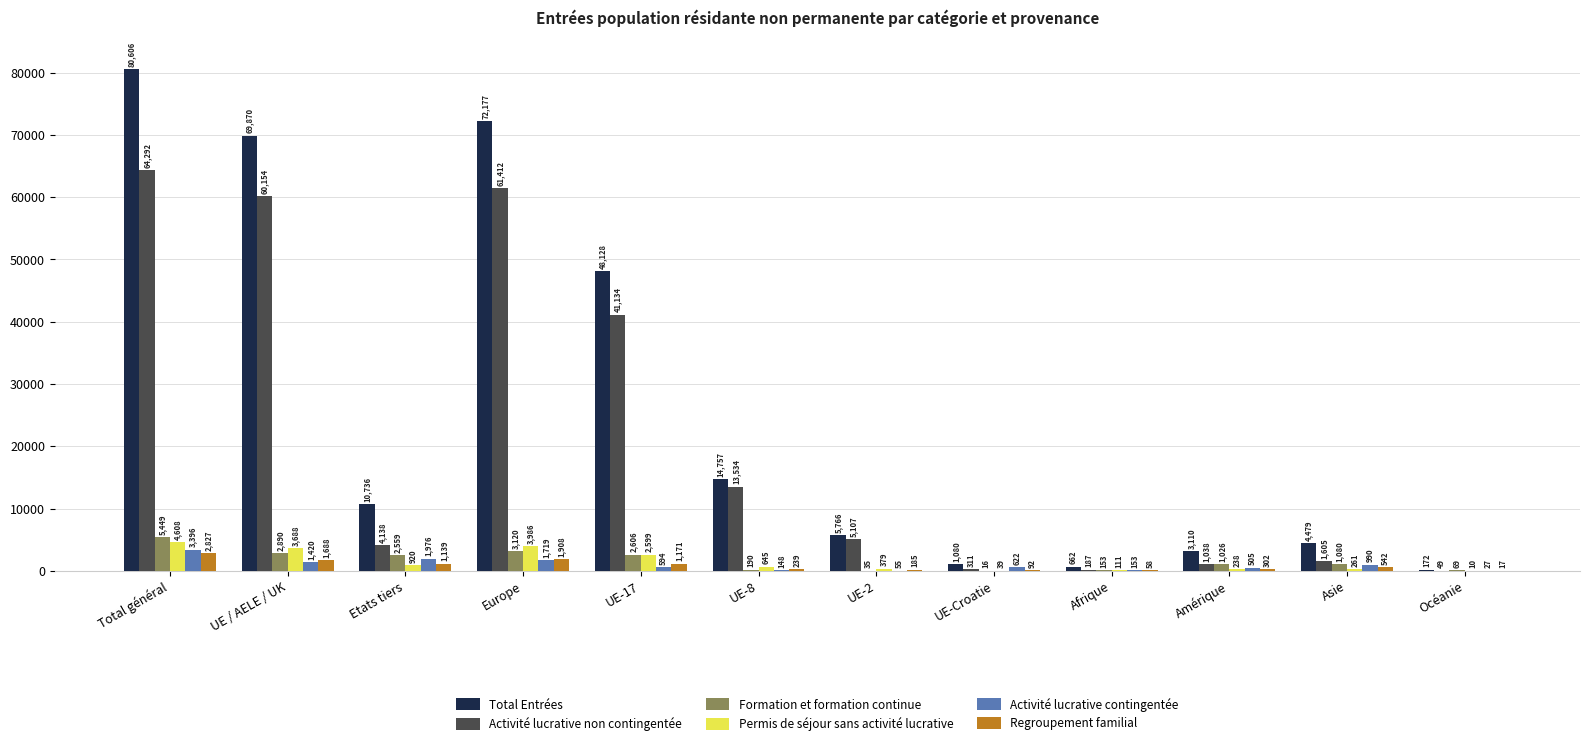

Is the value of Permis de séjour sans activité lucrative at UE / AELE / UK greater than the value of Regroupement familial at Etats tiers?

Yes